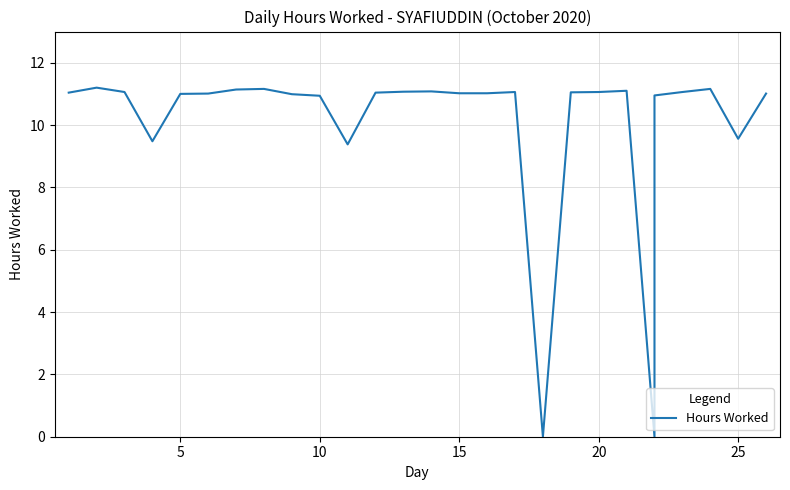

The chart shows a value of 17.7 at 15. True or false?

False